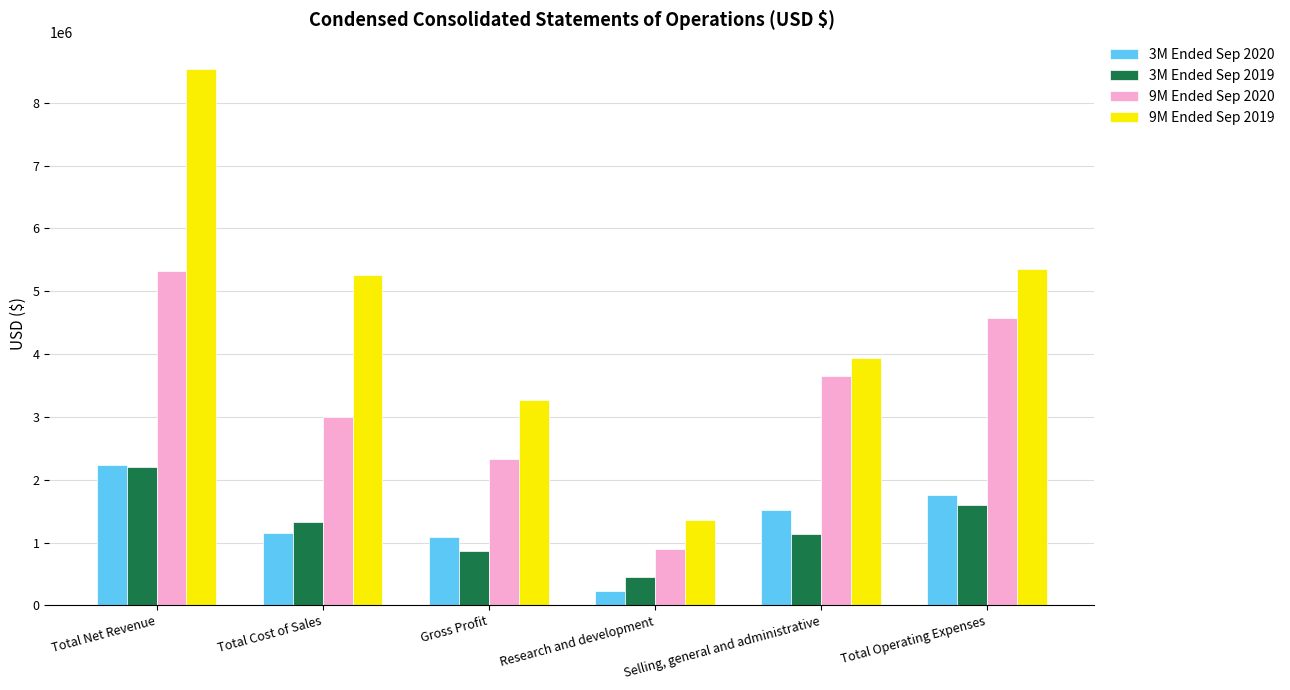

What is the difference between the highest and lowest values at Total Operating Expenses?

3746038